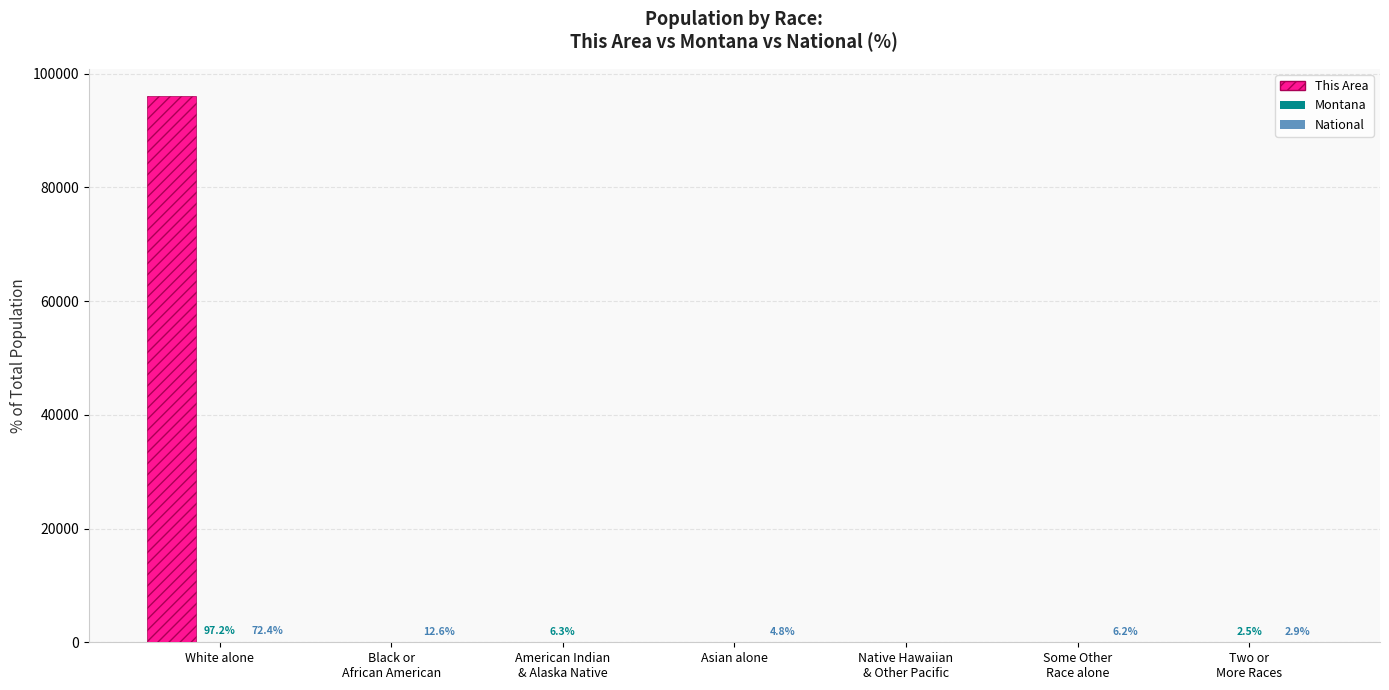

Which label corresponds to the largest value in the chart?

White alone